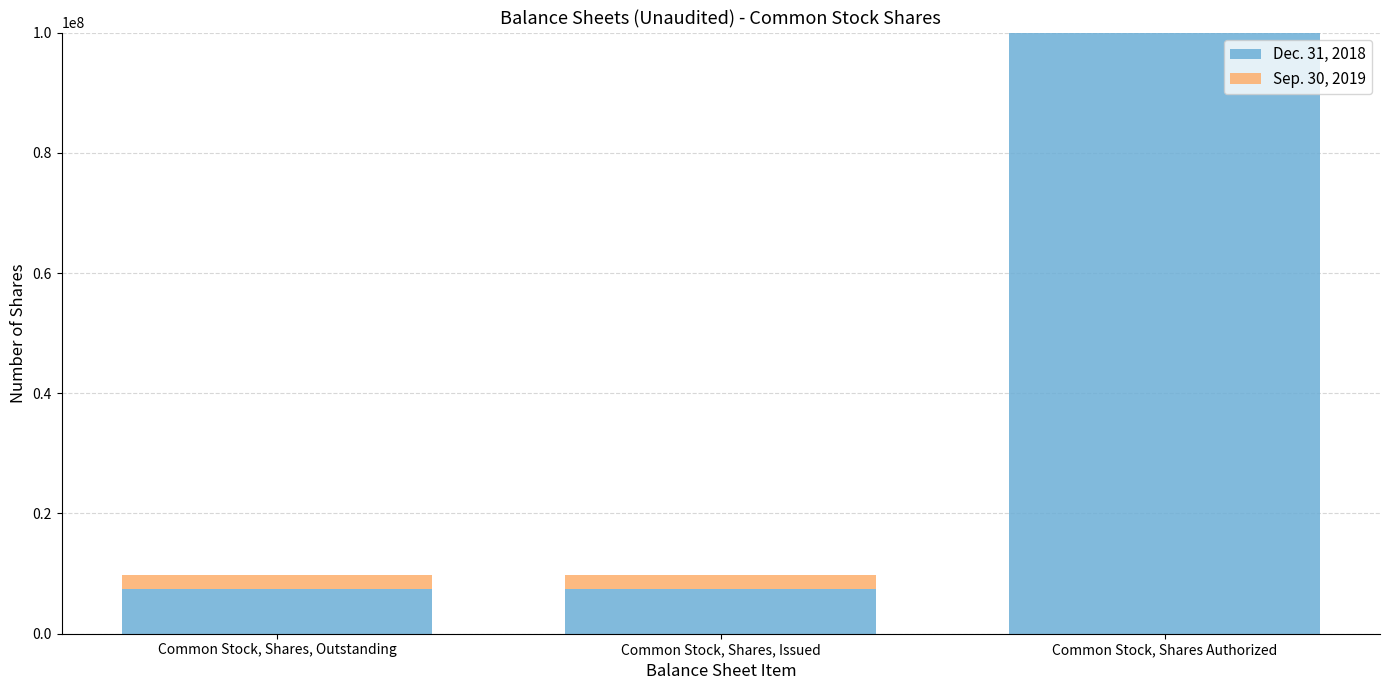

At which category is the sum across all series the highest?

Common Stock, Shares Authorized